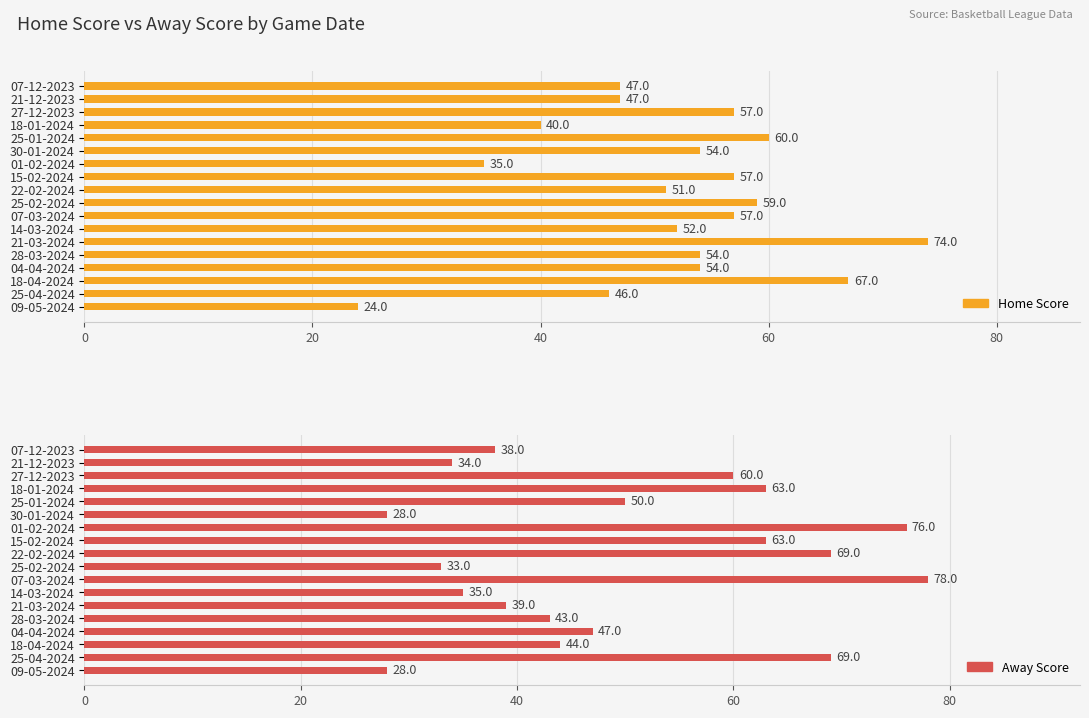

At 21-03-2024, list the series in order from largest to smallest.

Home Score, Away Score